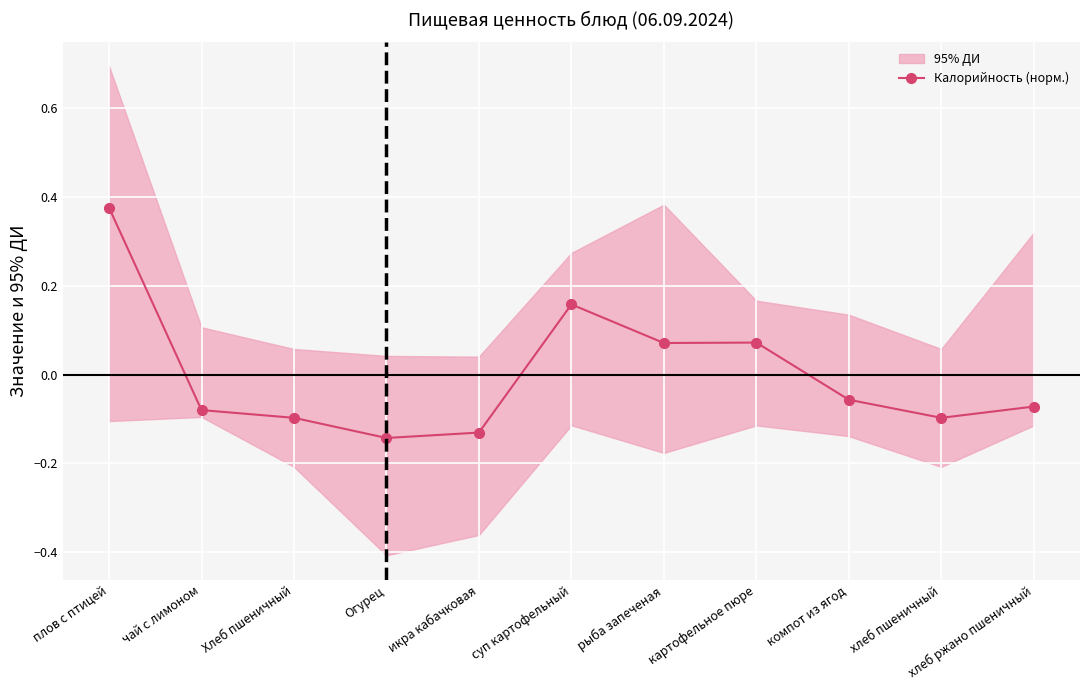

At which label does Калорийность (норм.) first exceed 0?

плов с птицей